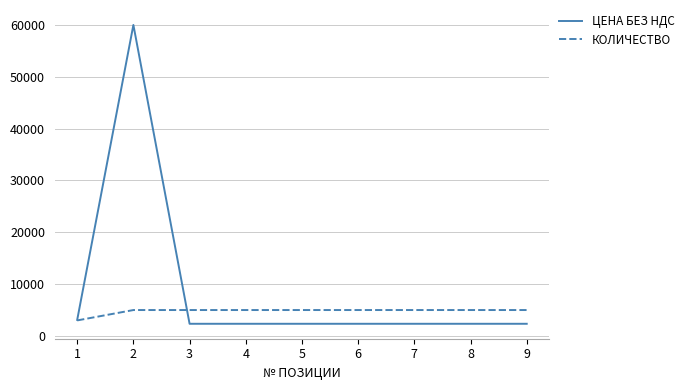

Which category has the highest value across all series?

2